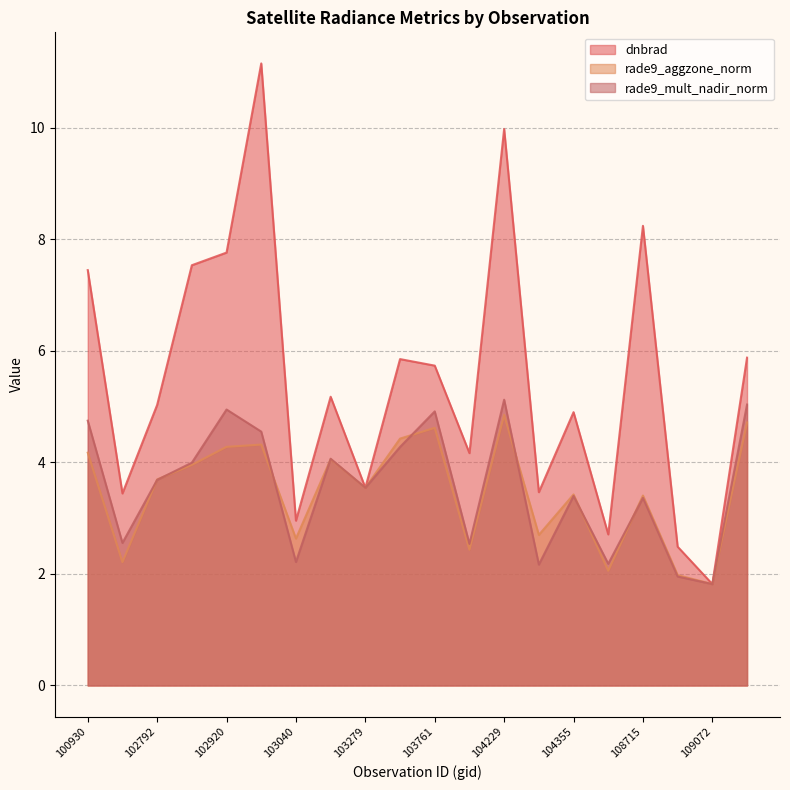

Reading left to right, what are all the values shown in this chart?

dnbrad: 100930=7.4	102671=3.4	102792=5.0	102912=7.5	102920=7.8	103032=11.2	103040=3.0	103160=5.2	103279=3.5	103397=5.9	103761=5.7	104112=4.2	104229=10.0	104236=3.5	104355=4.9	108015=2.7	108715=8.2	108899=2.5	109072=1.8	109780=5.9
rade9_aggzone_norm: 100930=4.2	102671=2.2	102792=3.7	102912=4.0	102920=4.3	103032=4.3	103040=2.6	103160=4.1	103279=3.5	103397=4.4	103761=4.6	104112=2.4	104229=4.9	104236=2.7	104355=3.4	108015=2.1	108715=3.4	108899=2.0	109072=1.8	109780=4.7
rade9_mult_nadir_norm: 100930=4.7	102671=2.6	102792=3.7	102912=4.0	102920=4.9	103032=4.6	103040=2.2	103160=4.1	103279=3.5	103397=4.3	103761=4.9	104112=2.5	104229=5.1	104236=2.2	104355=3.4	108015=2.2	108715=3.4	108899=2.0	109072=1.8	109780=5.0